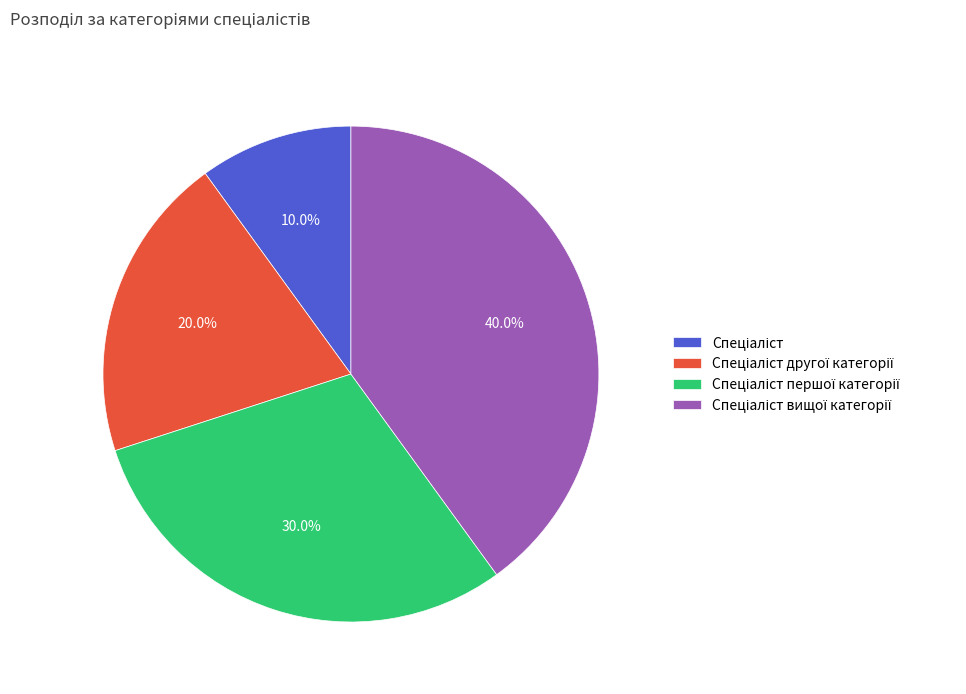

Does any single category account for the majority?

No